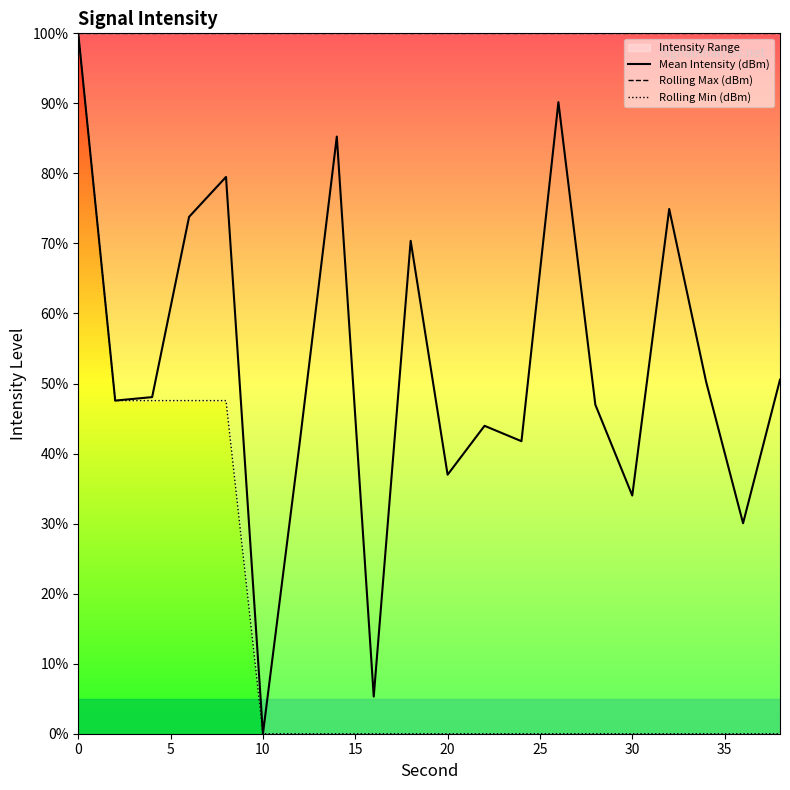

Reading left to right, what are all the values shown in this chart?

Mean Intensity (dBm): 100.0	47.6	48.1	73.8	79.5	0.0	41.8	85.3	5.3	70.4	37.0	44.0	41.8	90.2	47.0	34.0	74.9	50.2	30.0	50.6
Rolling Max (dBm): 100.0	100.0	100.0	100.0	100.0	100.0	100.0	100.0	100.0	100.0	100.0	100.0	100.0	100.0	100.0	100.0	100.0	100.0	100.0	100.0
Rolling Min (dBm): 100.0	47.6	47.6	47.6	47.6	0.0	0.0	0.0	0.0	0.0	0.0	0.0	0.0	0.0	0.0	0.0	0.0	0.0	0.0	0.0